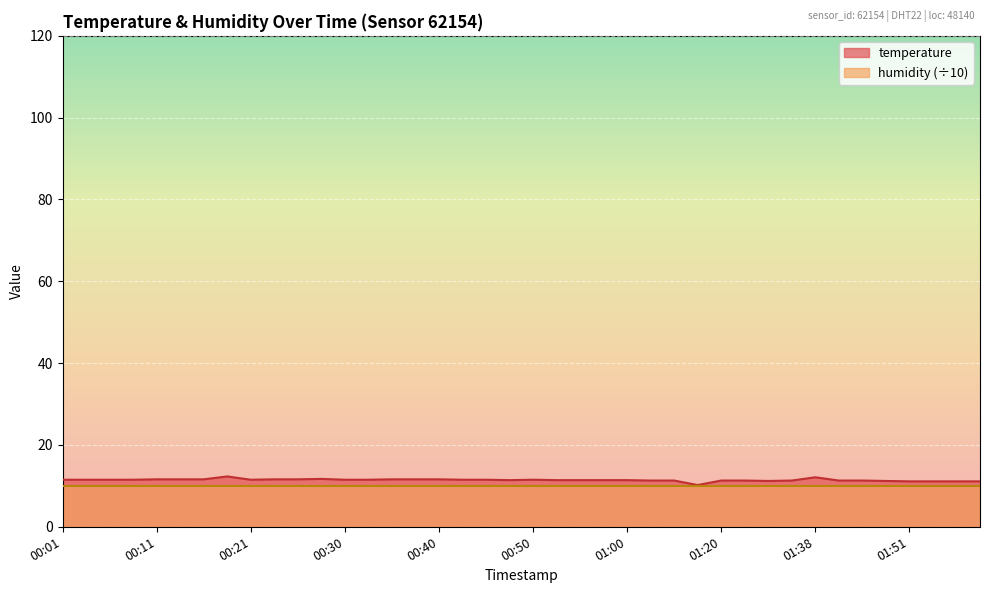

Where is the first local minimum?

00:21